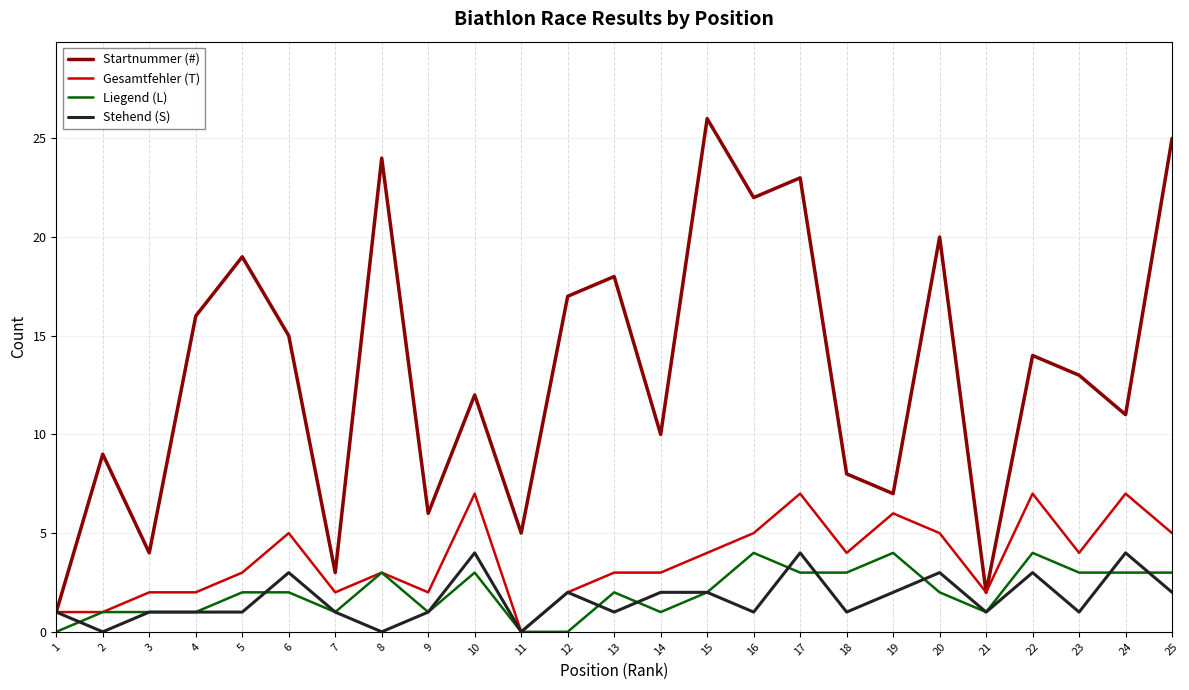

Which label corresponds to the largest value in the chart?

15